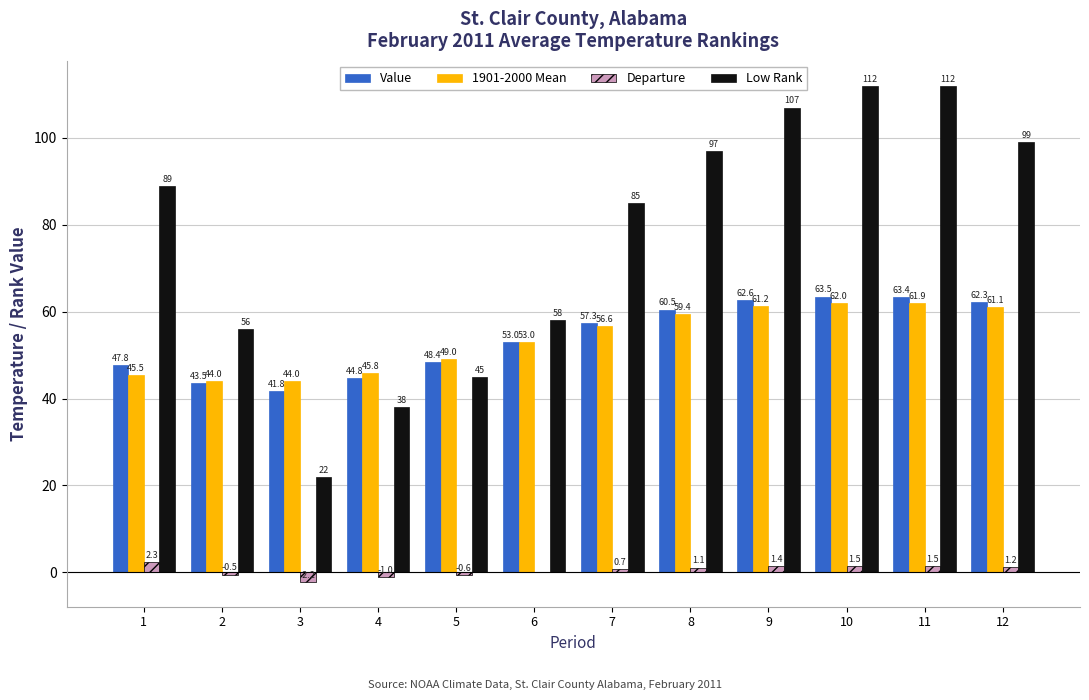

What are all the series names shown in the legend?

Value, 1901-2000 Mean, Departure, Low Rank